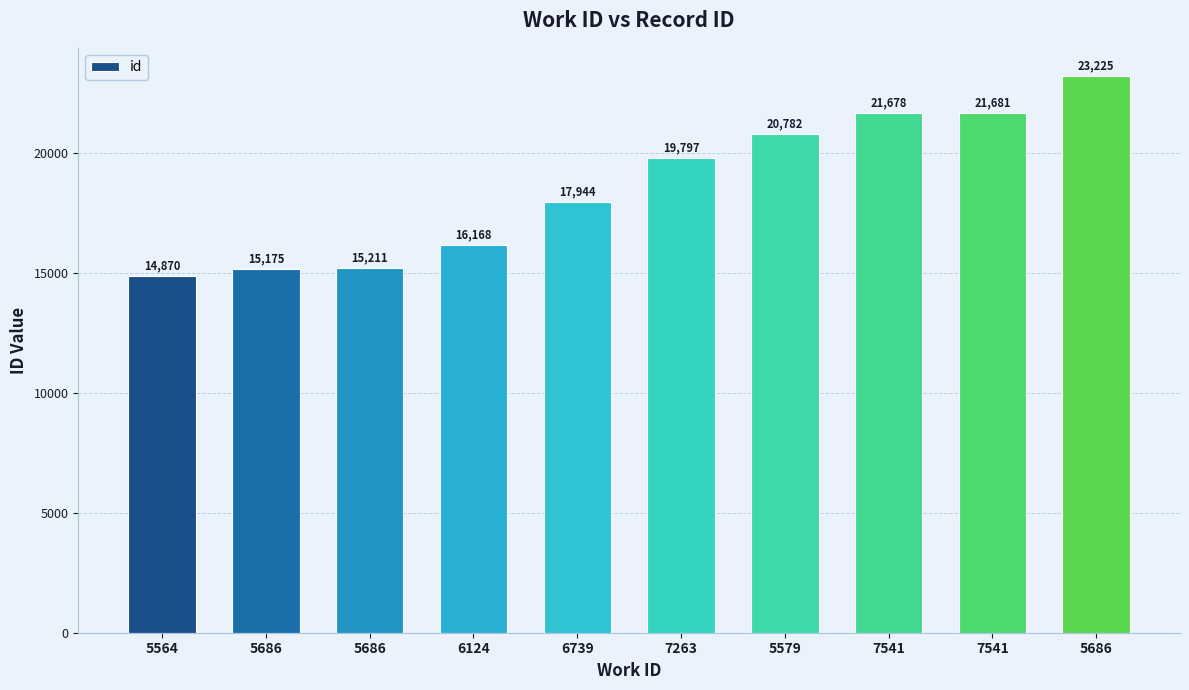

Are the bars horizontal?

No